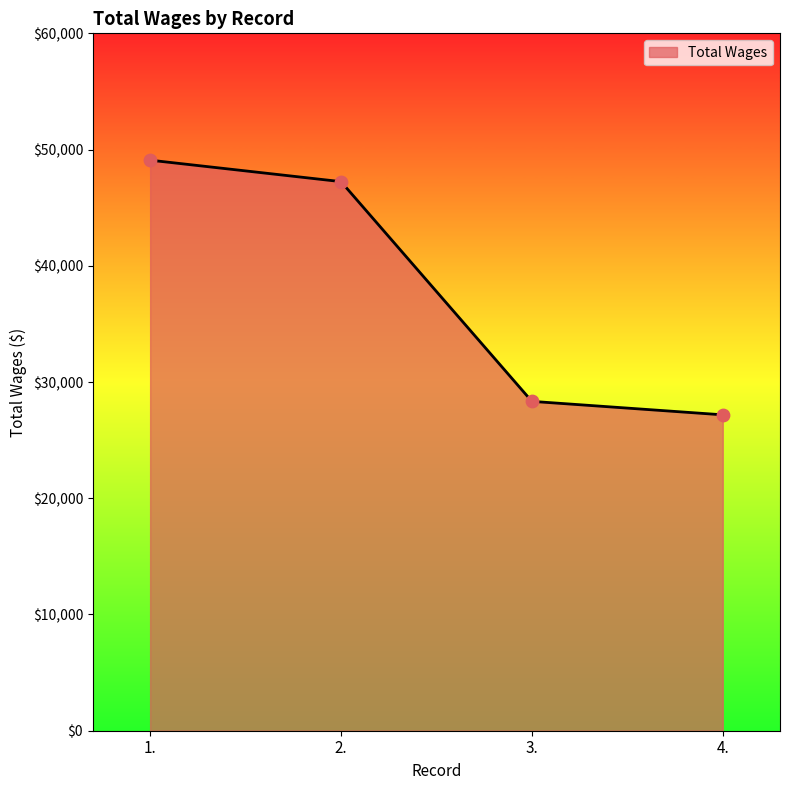

What is the ratio of the value at 3. to the value at 4.?

1.0